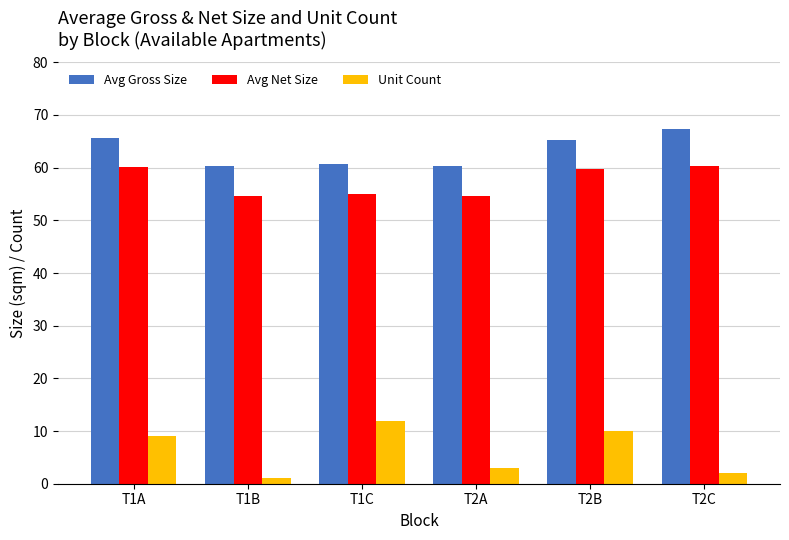

What is the difference between the second highest and minimum values in the Avg Gross Size series?

5.4